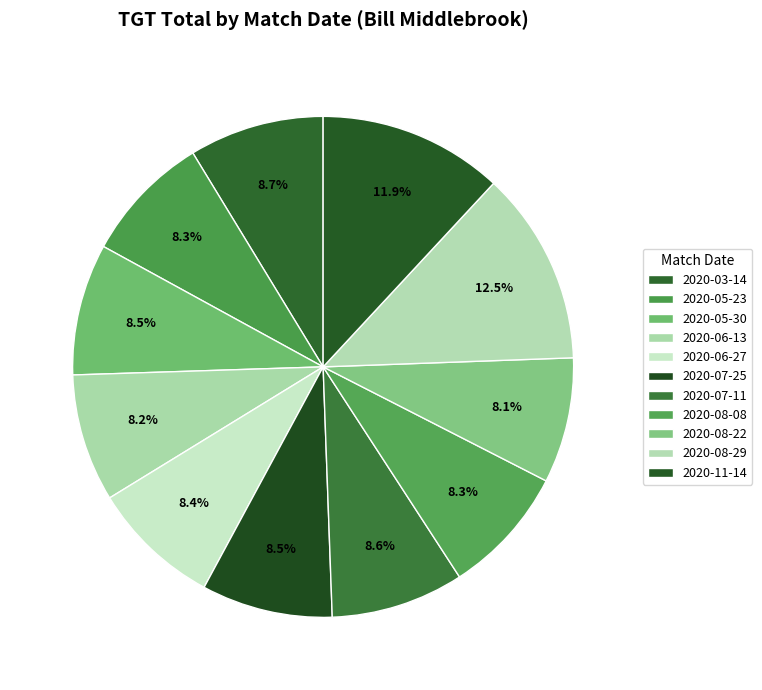

Between 2020-05-23 and 2020-08-22, which is larger?

2020-05-23